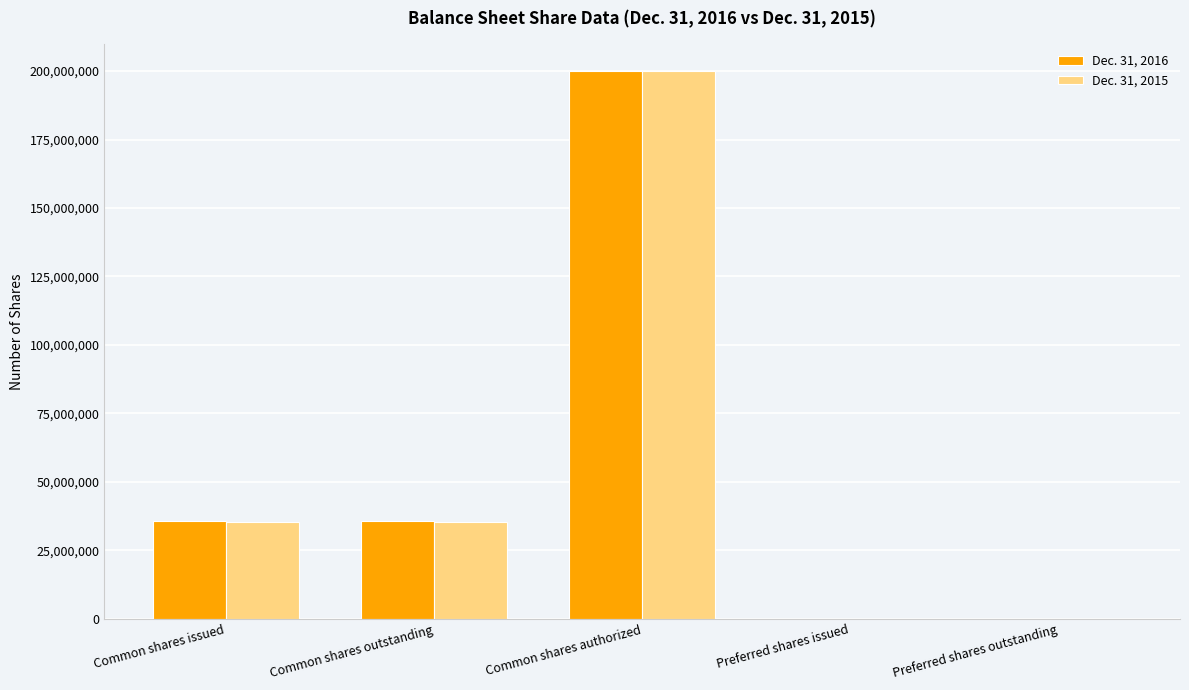

How many series are shown in this chart?

2